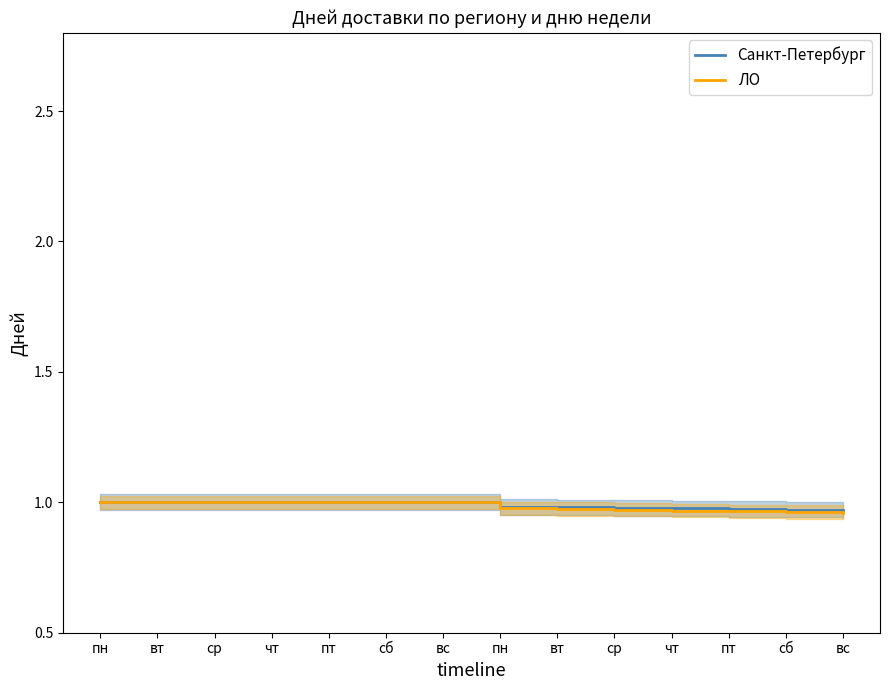

Which has a higher value, сб or вт?

сб